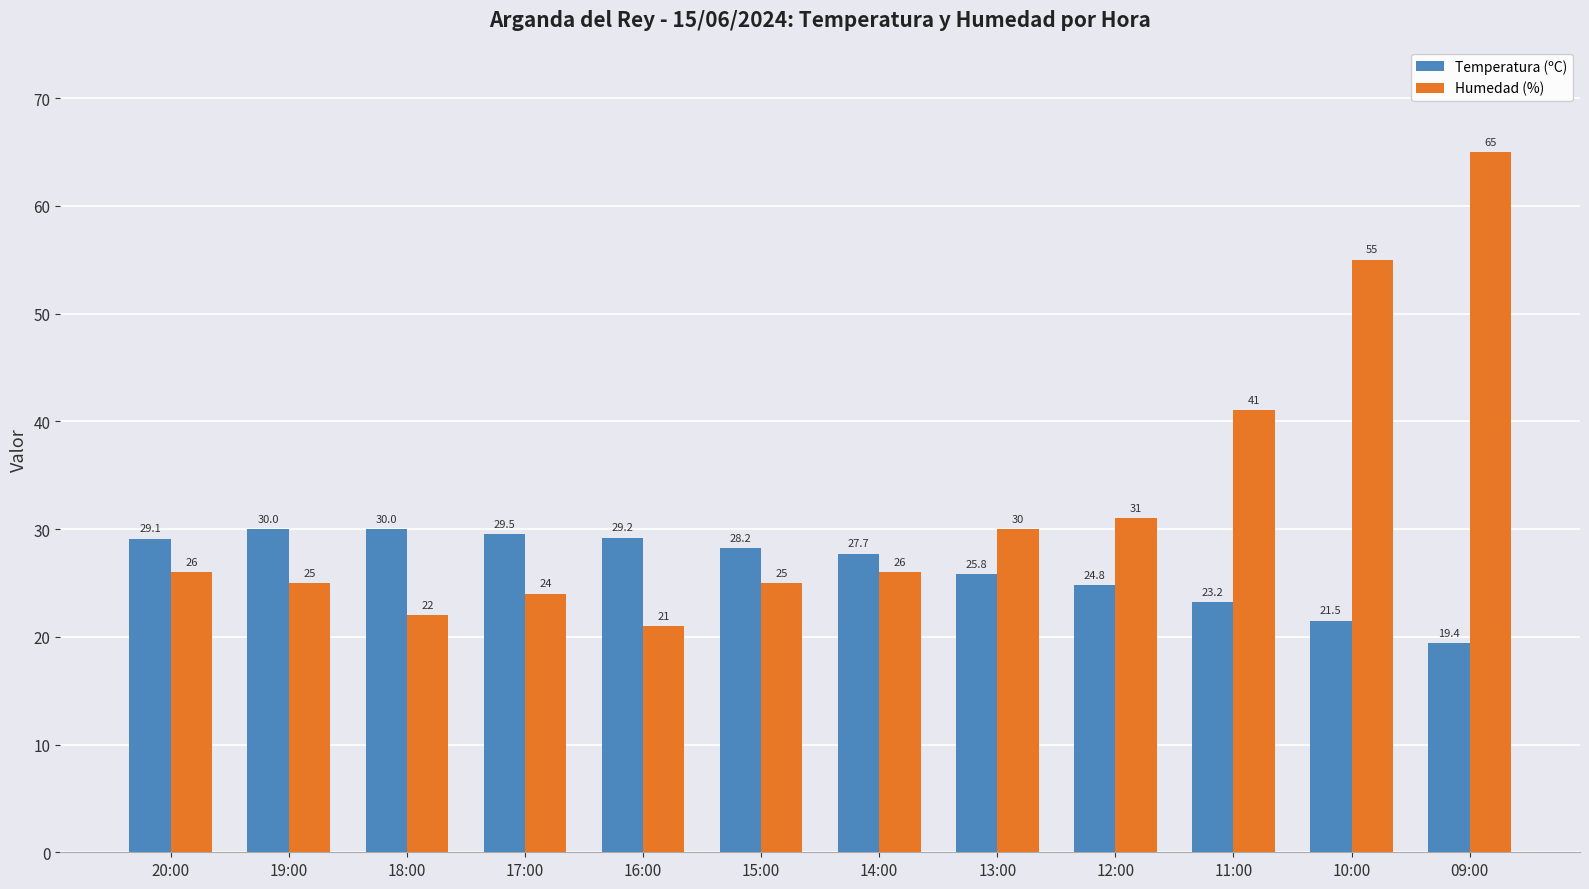

What are all the series names shown in the legend?

Temperatura (ºC), Humedad (%)